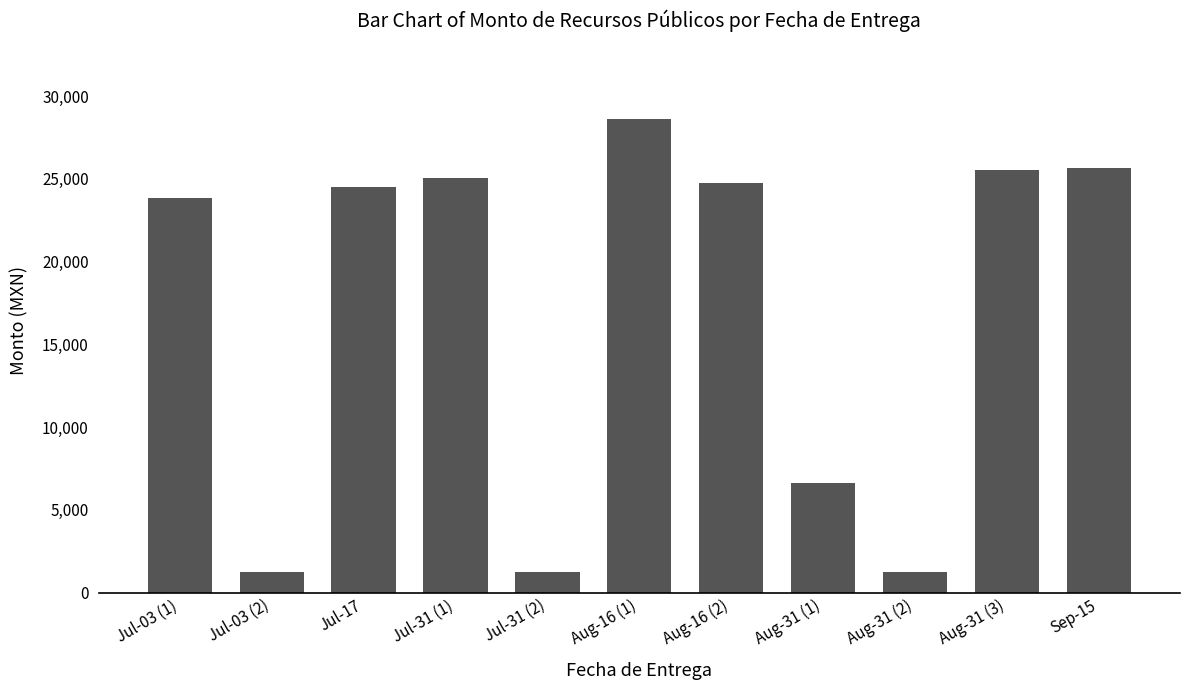

What is the minimum value shown in the chart?

1250.0